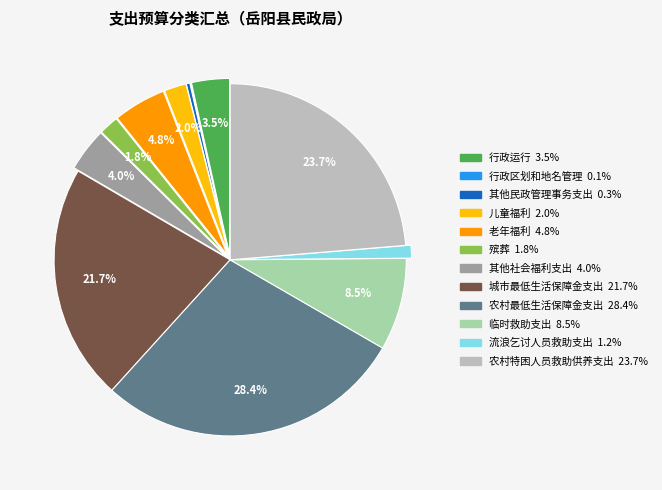

Which category has the biggest portion of the pie?

农村最低生活保障金支出